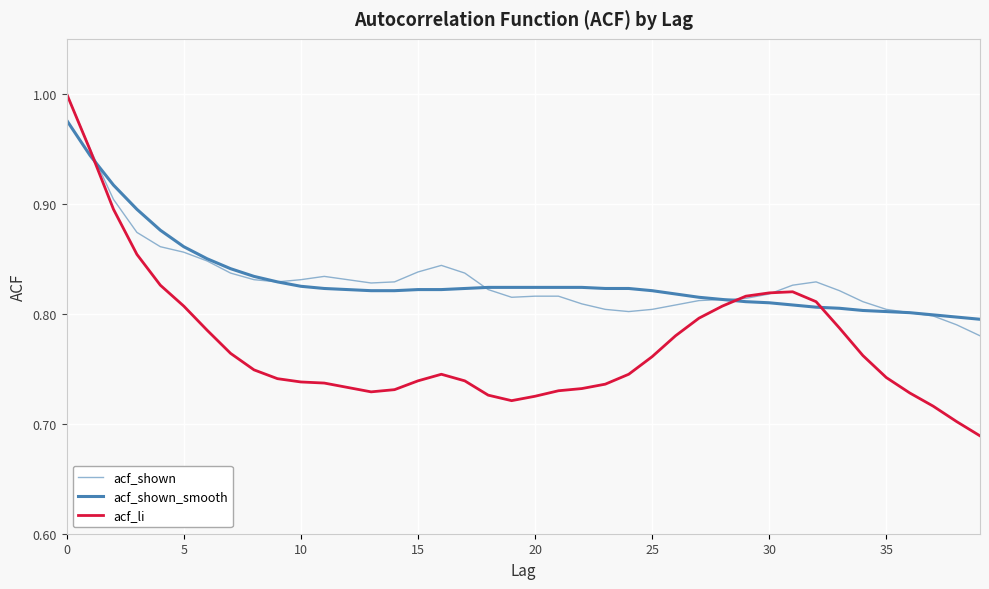

What is the minimum value shown in the chart?

0.7